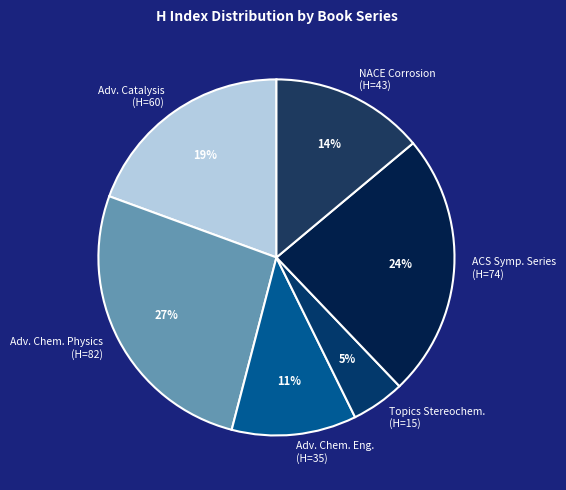

What is the largest slice in the pie chart?

Adv. Chem. Physics (H=82)